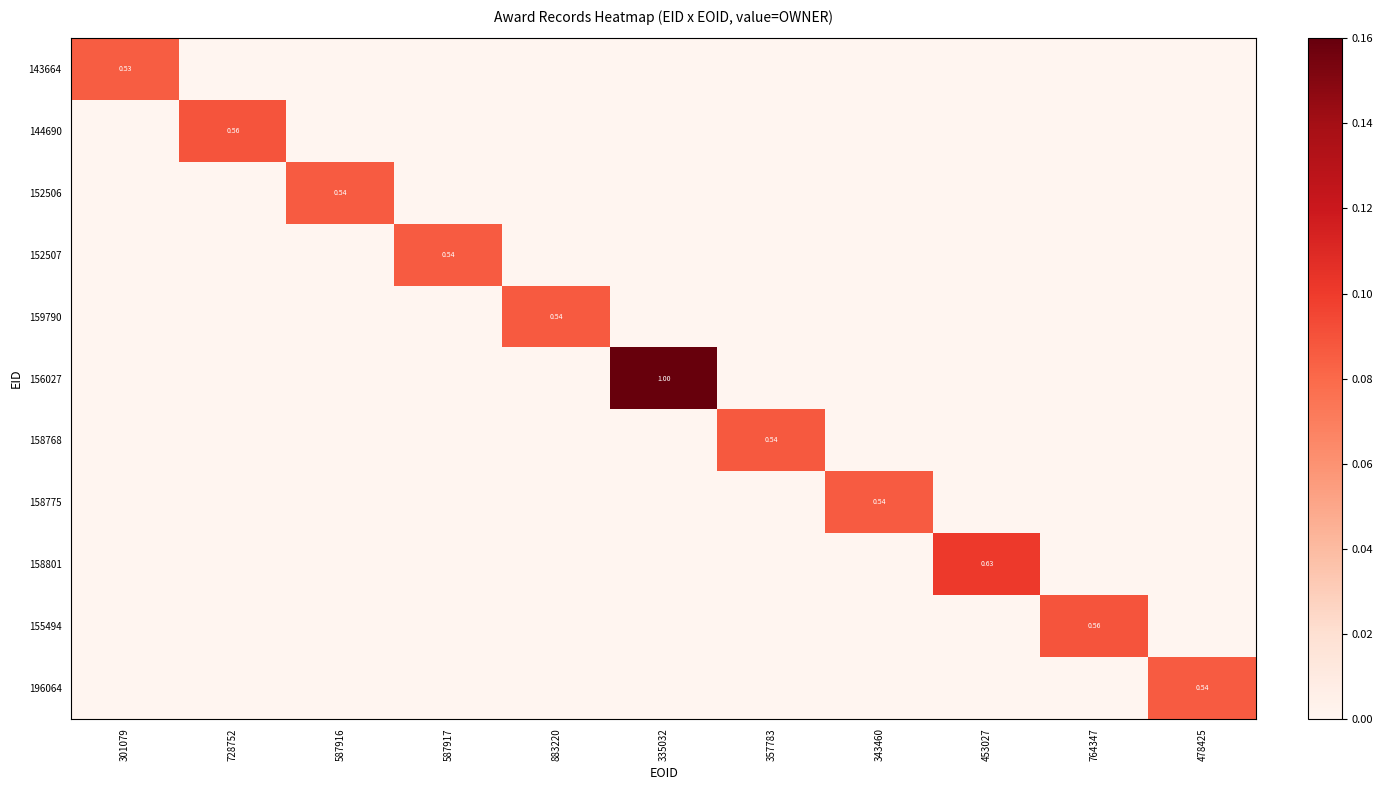

List the series in order of their peak value, lowest first.

143664, 196064, 152506, 152507, 158775, 159790, 158768, 144690, 155494, 158801, 156027